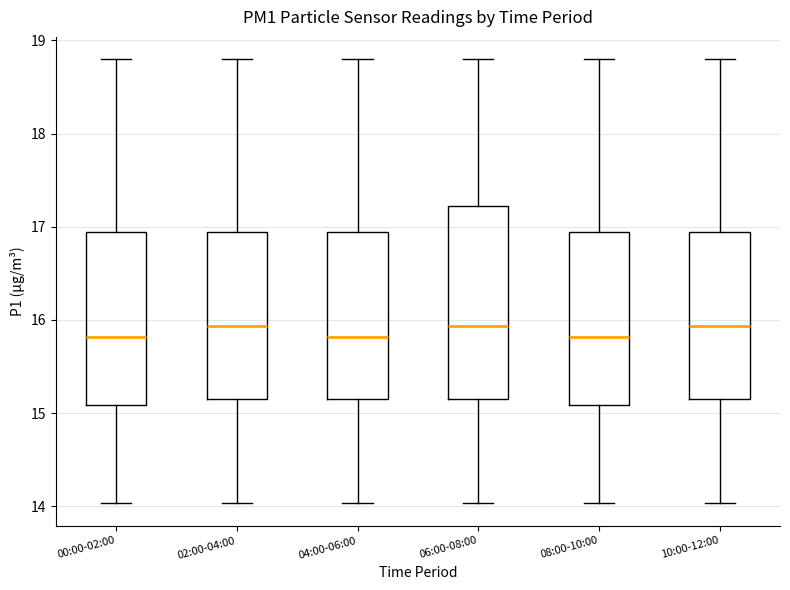

Which box is the tallest, from its lower edge to its upper edge?

06:00-08:00